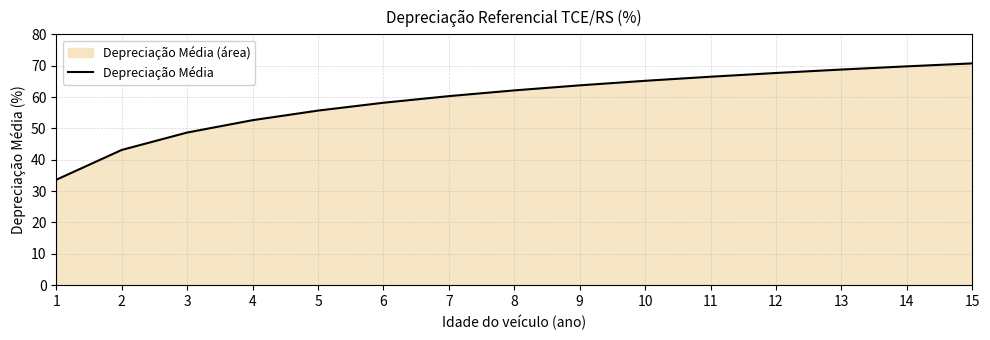

True or false: the data has more than 2 interior local peaks.

False